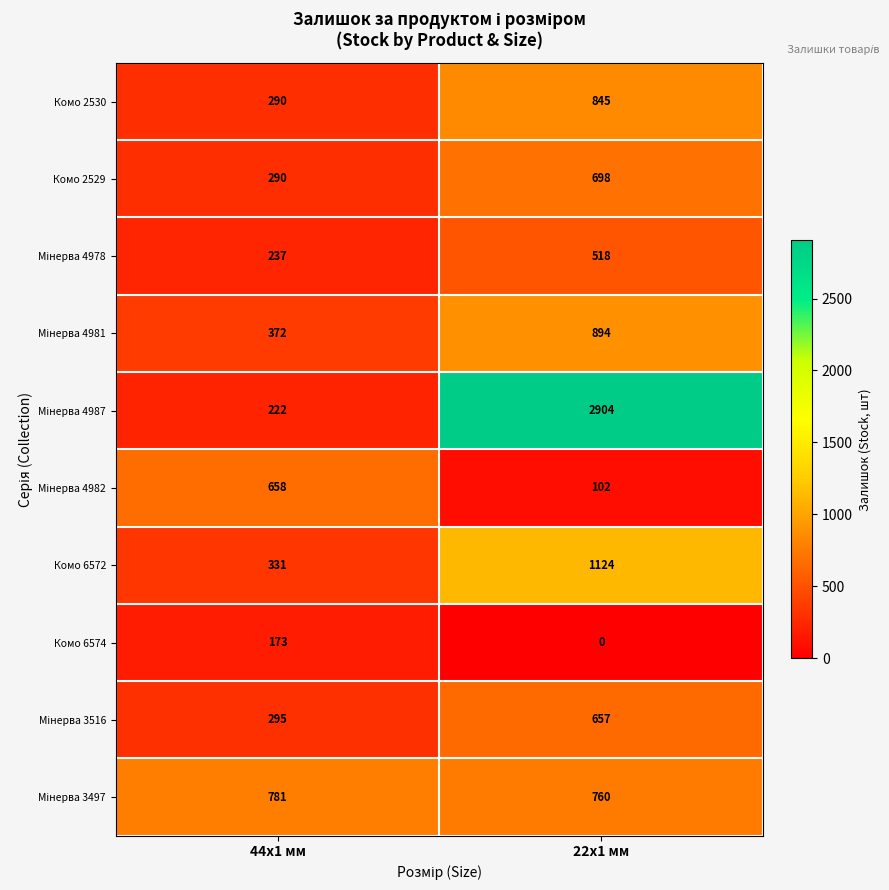

The value of Комо 2530 at 22x1 мм is 1245. True or false?

False